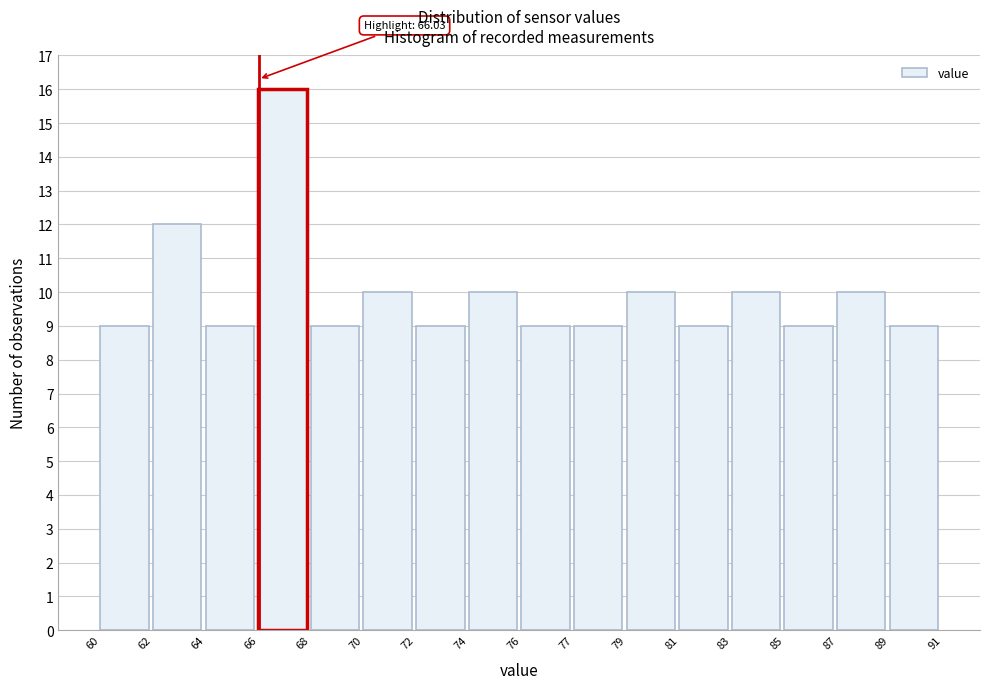

Reading right to left, transcribe all the data shown in this chart.

9	10	9	10	9	10	9	9	10	9	10	9	16	9	12	9